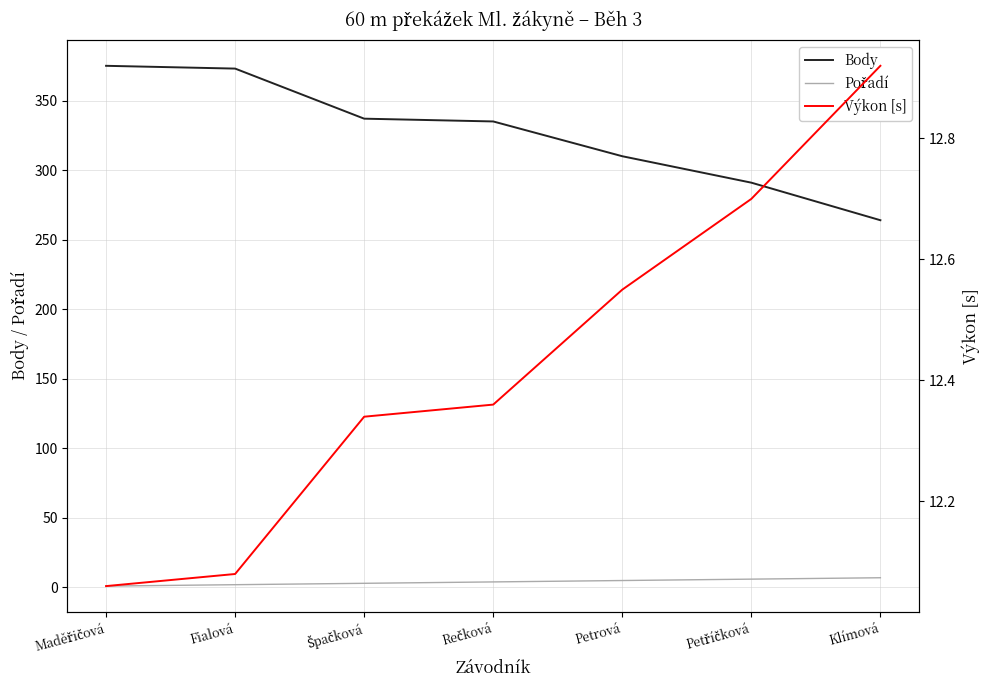

List the labels in order of Výkon [s] value, largest first.

Klímová, Petříčková, Petrová, Rečková, Špačková, Fialová, Maděřičová